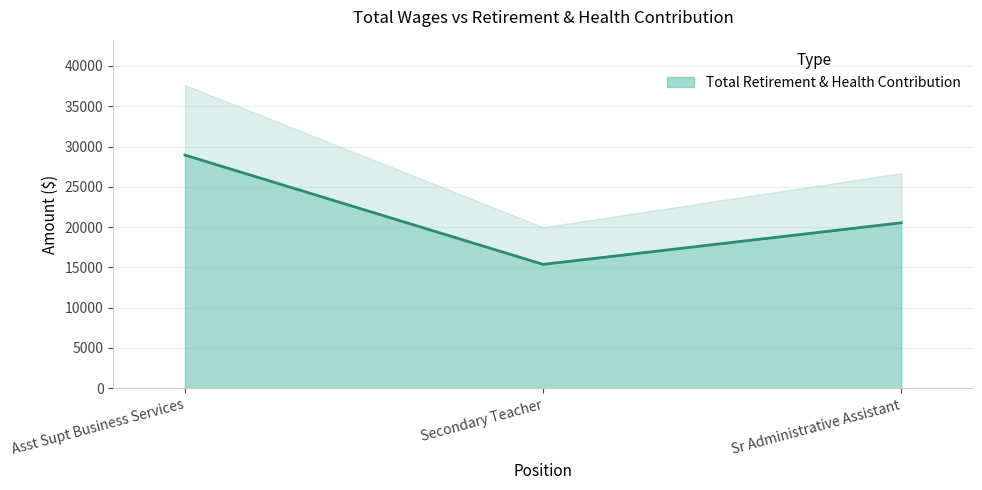

What is the smallest value displayed?

15376